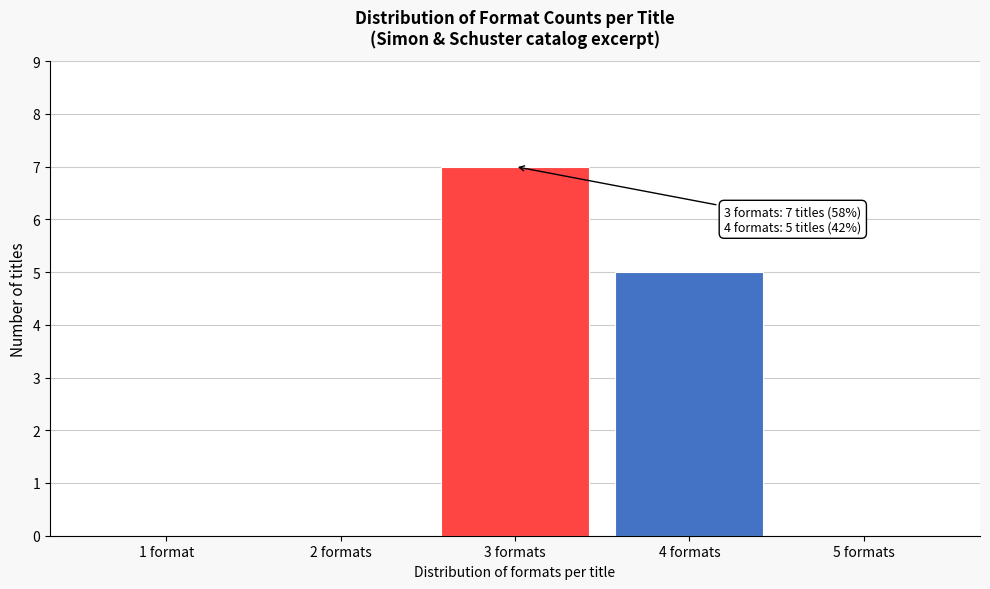

Reading left to right, extract all data points from this chart.

1 format=0	2 formats=0	3 formats=7	4 formats=5	5 formats=0